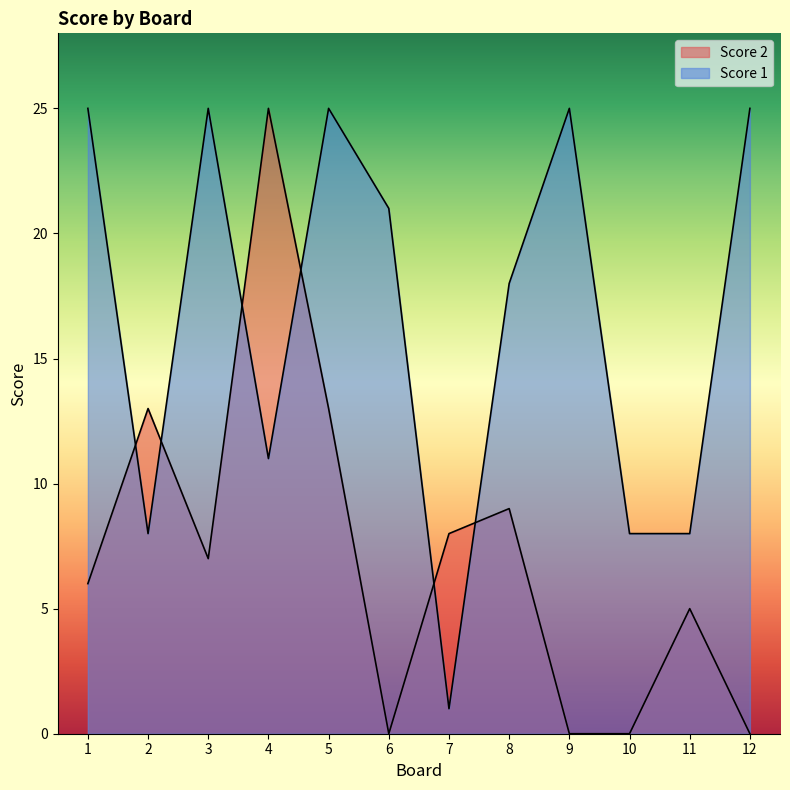

List the series in order of their peak value, lowest first.

Score 2, Score 1